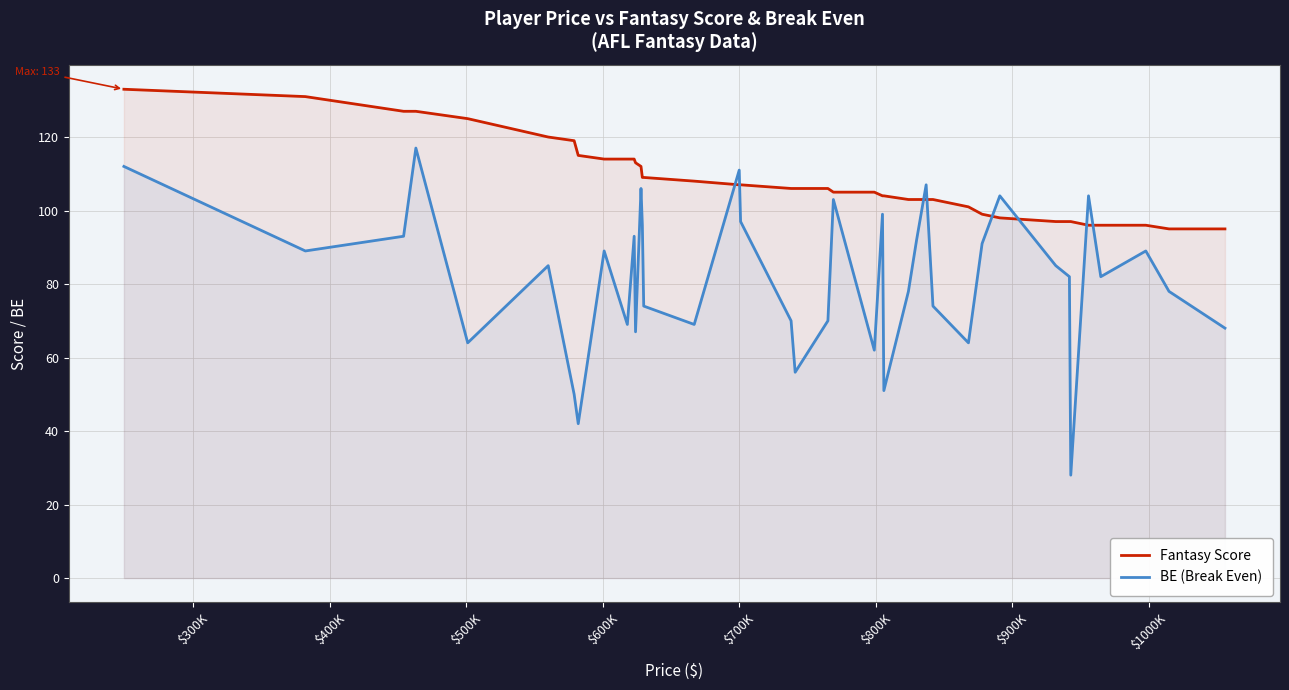

What is the difference between the maximum and minimum values in the Fantasy Score series?

38